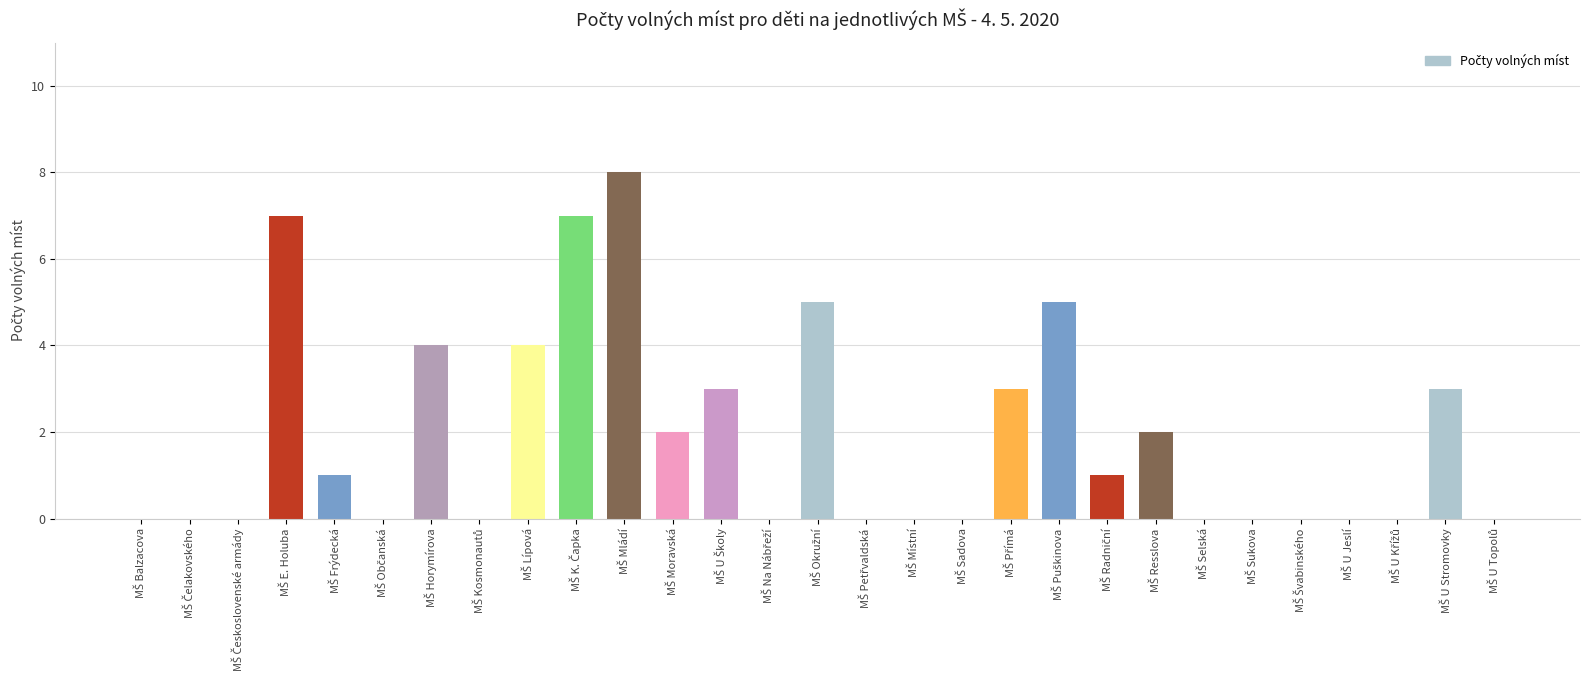

What is the sum of all values?

55